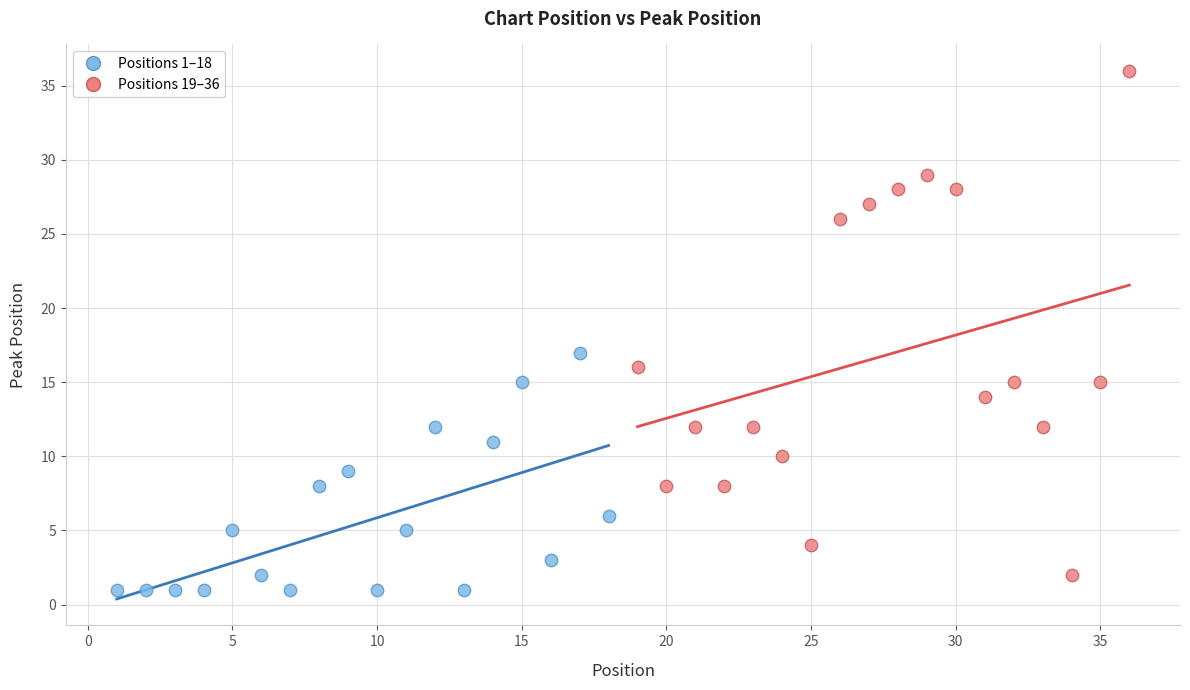

Which series reaches the maximum Y coordinate?

Positions 19–36